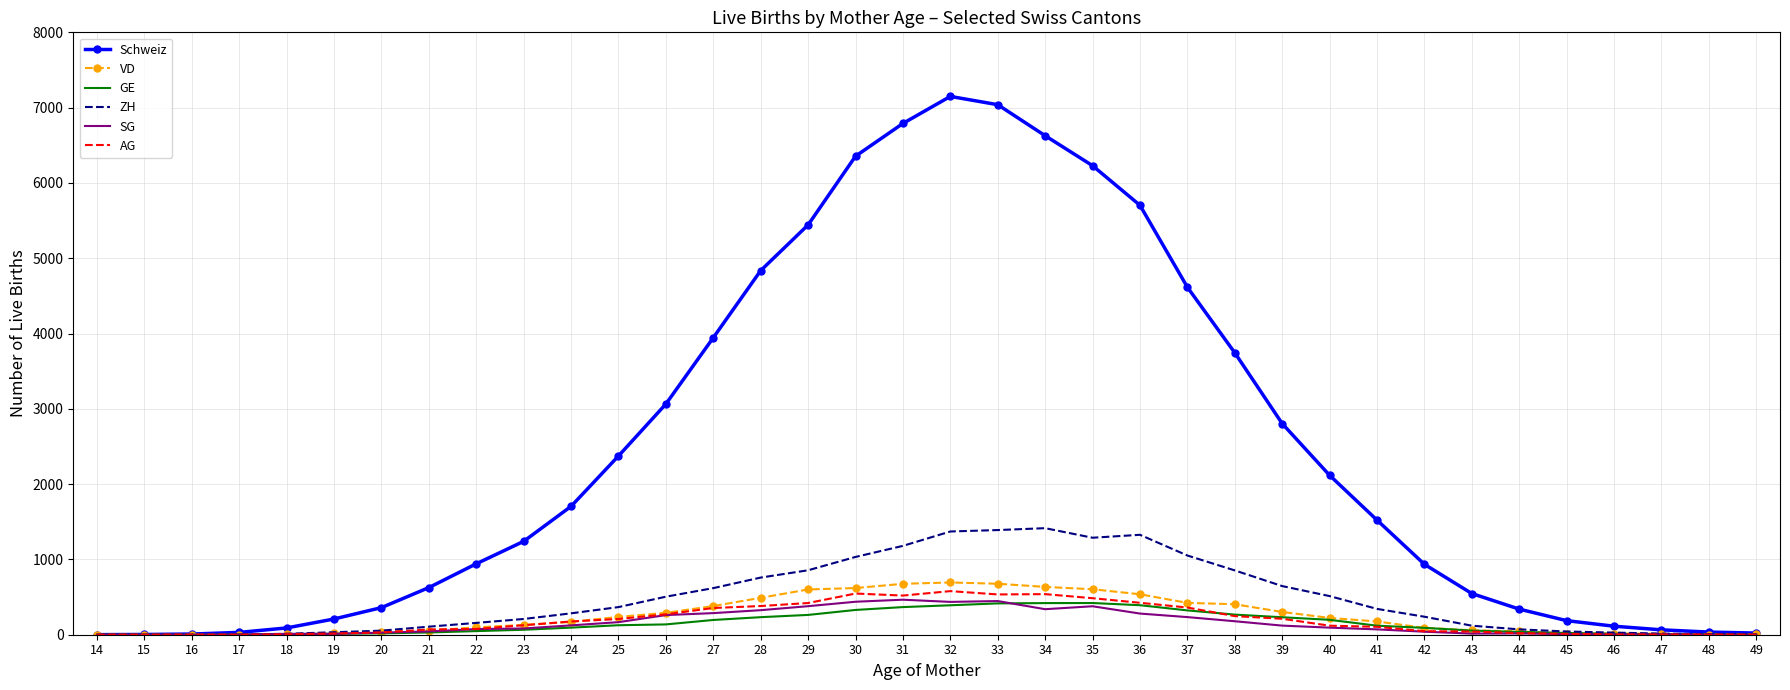

What is the total value across all series at 20?

526